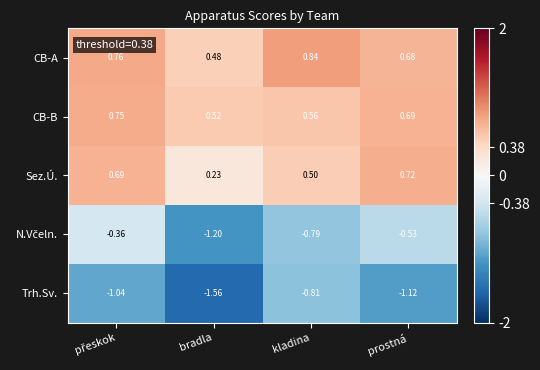

At which label does Trh.Sv. first exceed -1?

kladina